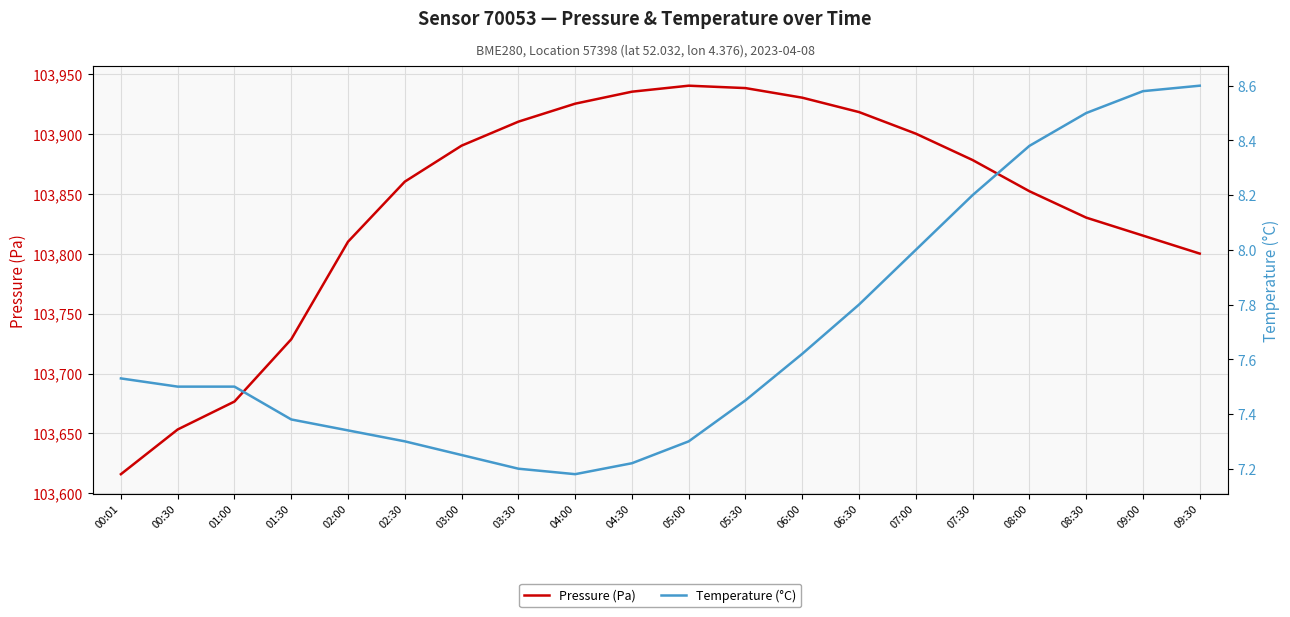

What is the average value of the Pressure (Pa) series?

103840.3